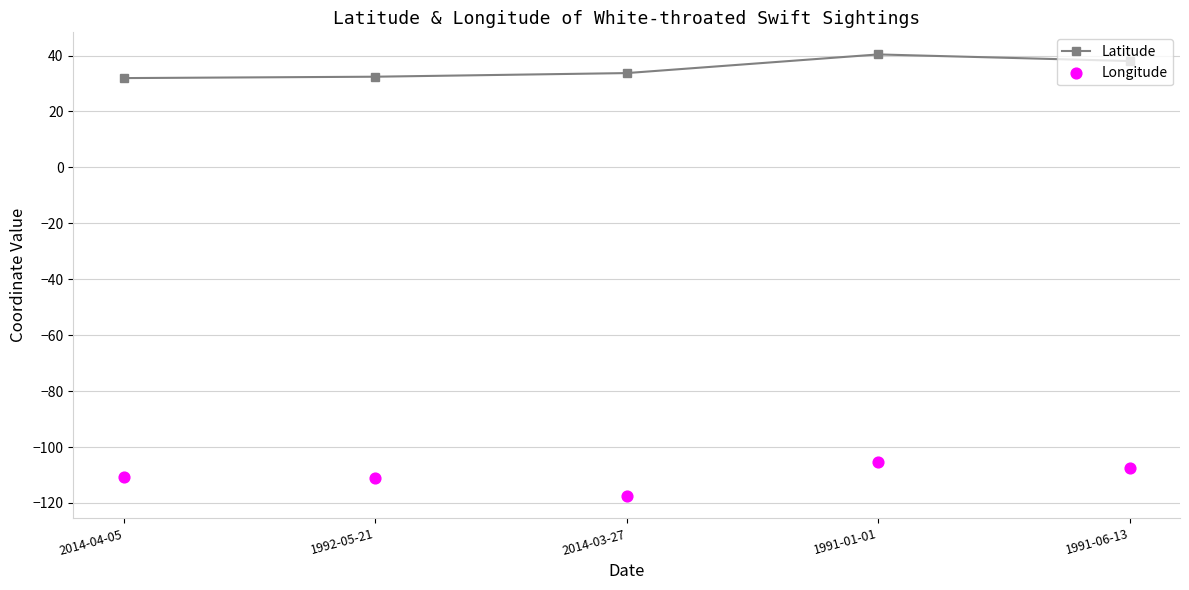

Which series reaches the maximum Y coordinate?

Latitude